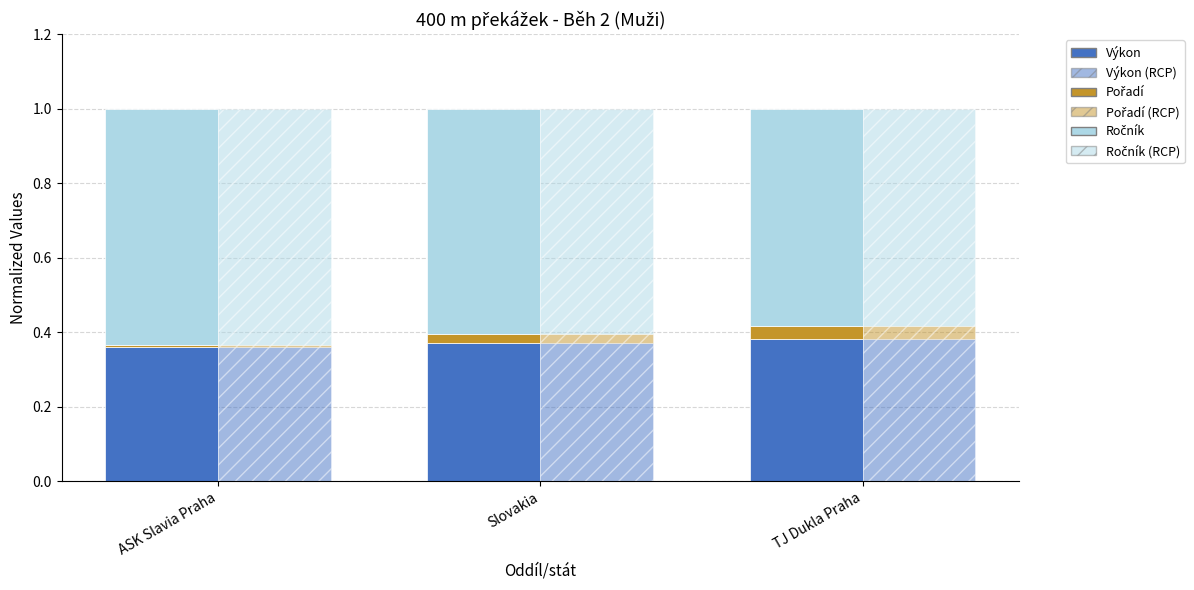

How many groups of bars are there?

3